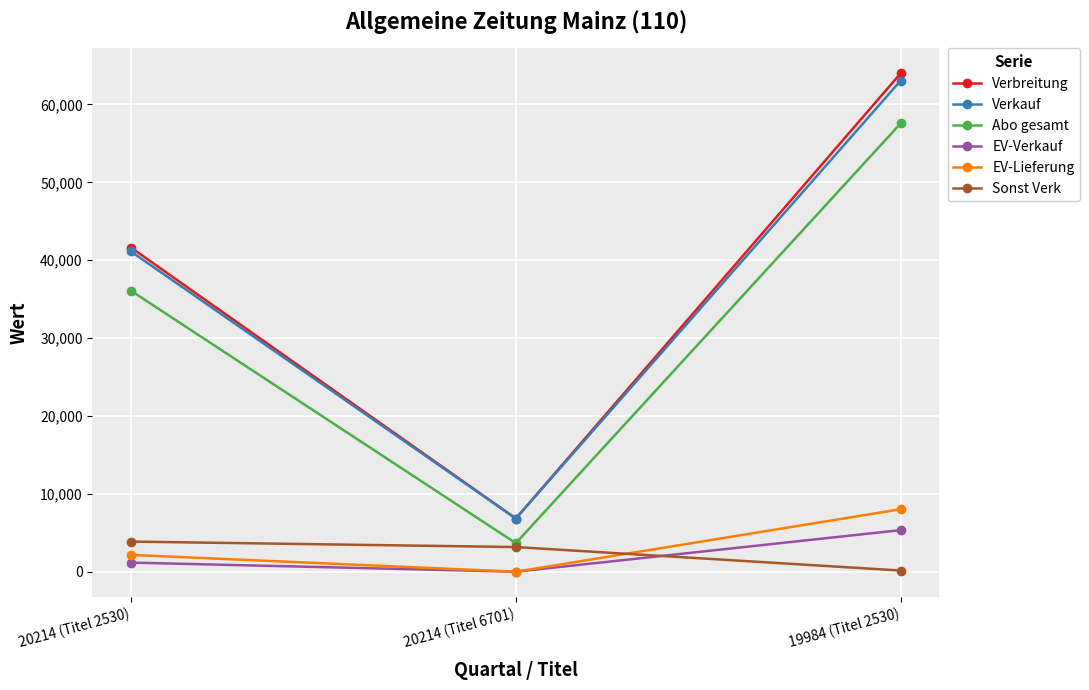

How many values in the Abo gesamt series are below 36082?

1